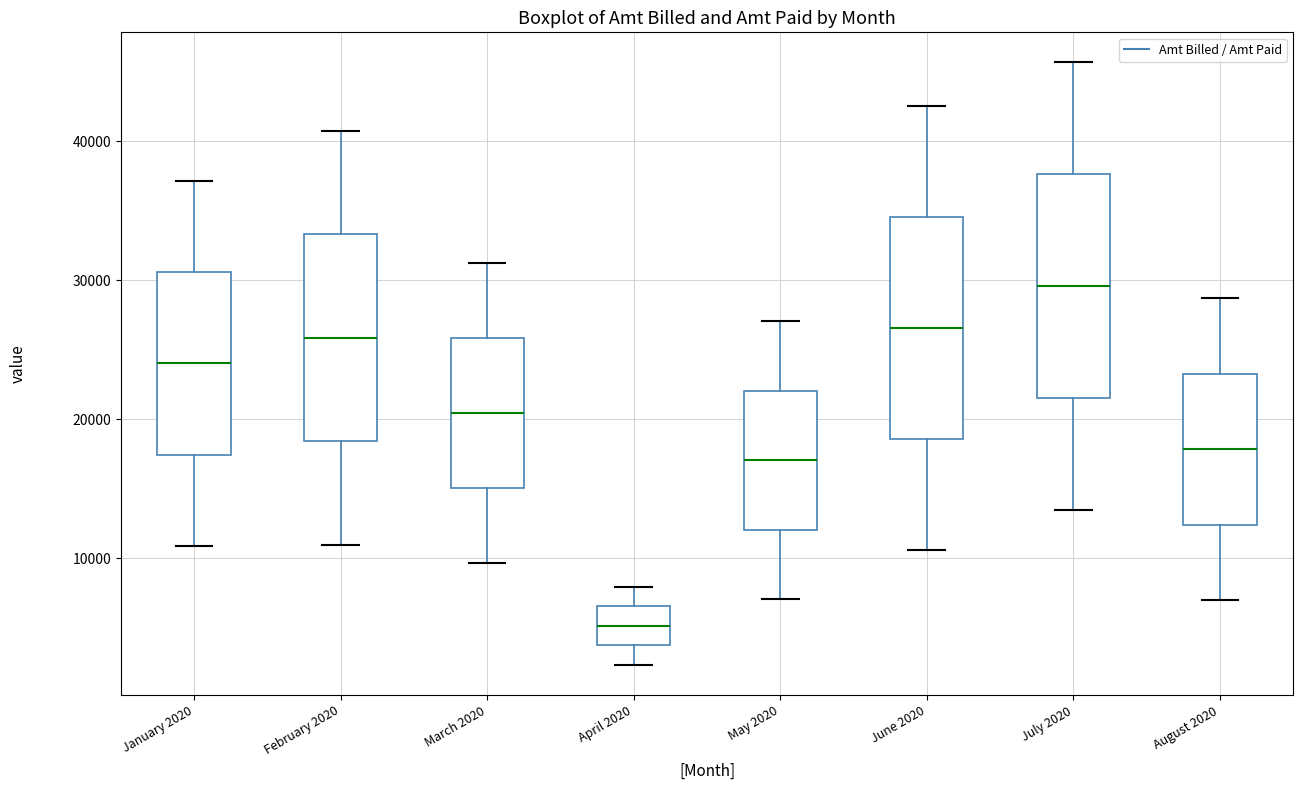

Reading left to right, transcribe this box plot: for each box, give where its median line is, the range the box spans, and where its two whiskers end, as read against the y-axis. The values are not printed on the chart, so give them approximately, as read against the axis.

January 2020: median 24000, box 17000 to 31000, whiskers 11000 to 37000
February 2020: median 26000, box 18000 to 33000, whiskers 11000 to 41000
March 2020: median 20000, box 15000 to 26000, whiskers 10000 to 31000
April 2020: median 5000, box 4000 to 7000, whiskers 2000 to 8000
May 2020: median 17000, box 12000 to 22000, whiskers 7000 to 27000
June 2020: median 27000, box 19000 to 35000, whiskers 11000 to 43000
July 2020: median 30000, box 22000 to 38000, whiskers 13000 to 46000
August 2020: median 18000, box 12000 to 23000, whiskers 7000 to 29000